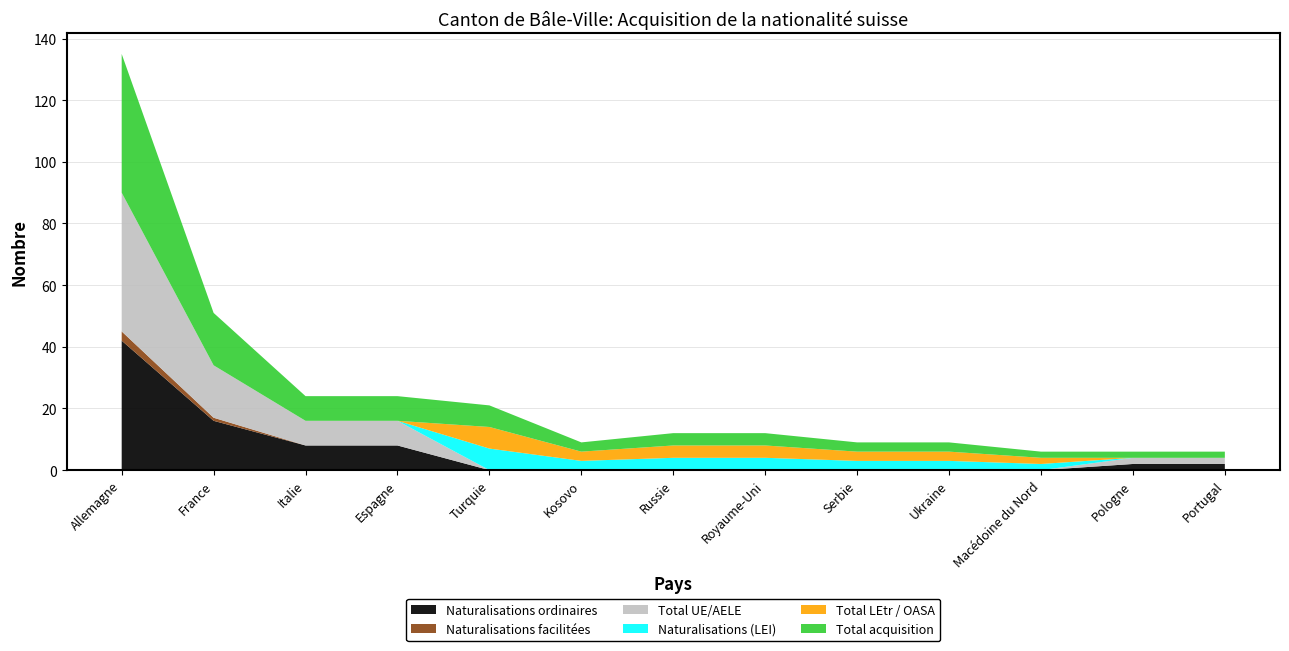

Reading left to right, extract all data points from this chart.

Total LEtr / OASA: Allemagne=0	France=0	Italie=0	Espagne=0	Turquie=7	Kosovo=3	Russie=4	Royaume-Uni=4	Serbie=3	Ukraine=3	Macédoine du Nord=2	Pologne=0	Portugal=0
Naturalisations (LEI): Allemagne=0	France=0	Italie=0	Espagne=0	Turquie=7	Kosovo=3	Russie=4	Royaume-Uni=4	Serbie=3	Ukraine=3	Macédoine du Nord=2	Pologne=0	Portugal=0
Total UE/AELE: Allemagne=45	France=17	Italie=8	Espagne=8	Turquie=0	Kosovo=0	Russie=0	Royaume-Uni=0	Serbie=0	Ukraine=0	Macédoine du Nord=0	Pologne=2	Portugal=2
Naturalisations ordinaires: Allemagne=42	France=16	Italie=8	Espagne=8	Turquie=0	Kosovo=0	Russie=0	Royaume-Uni=0	Serbie=0	Ukraine=0	Macédoine du Nord=0	Pologne=2	Portugal=2
Naturalisations facilitées: Allemagne=3	France=1	Italie=0	Espagne=0	Turquie=0	Kosovo=0	Russie=0	Royaume-Uni=0	Serbie=0	Ukraine=0	Macédoine du Nord=0	Pologne=0	Portugal=0
Total acquisition: Allemagne=45	France=17	Italie=8	Espagne=8	Turquie=7	Kosovo=3	Russie=4	Royaume-Uni=4	Serbie=3	Ukraine=3	Macédoine du Nord=2	Pologne=2	Portugal=2